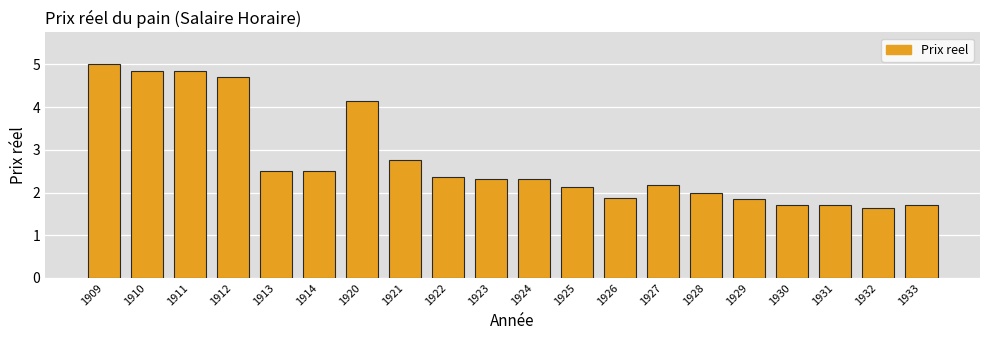

What is the average value?

2.8